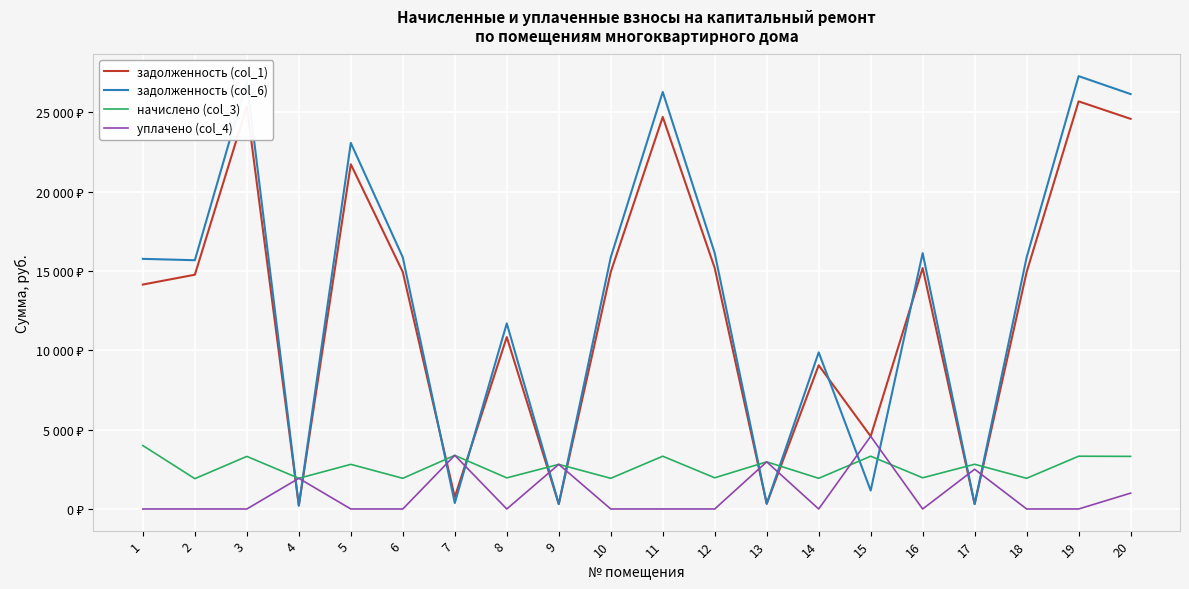

Does the chart have visible grid lines?

Yes